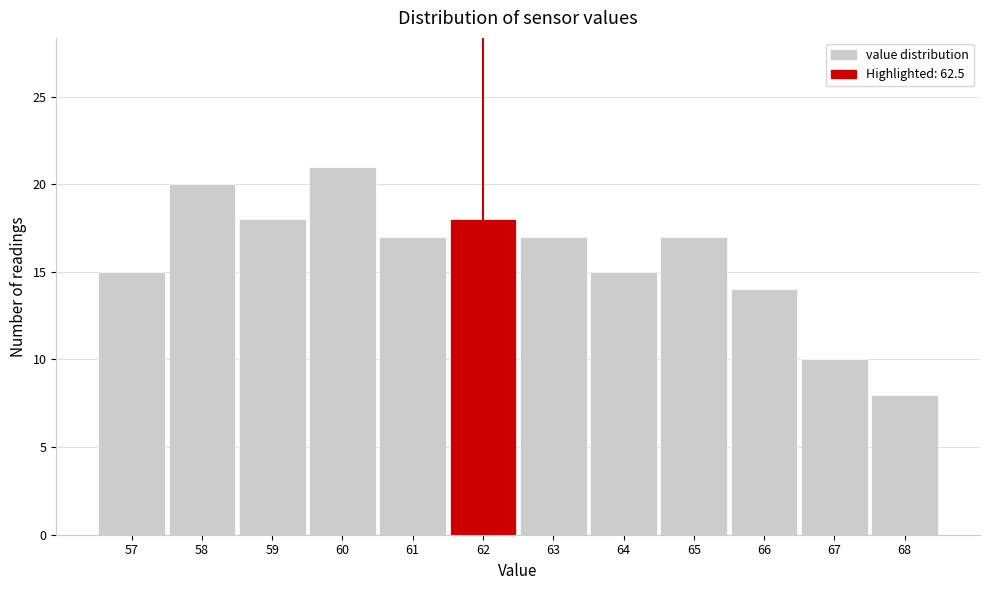

Reading left to right, list all the values displayed in this chart.

15	20	18	21	17	18	17	15	17	14	10	8